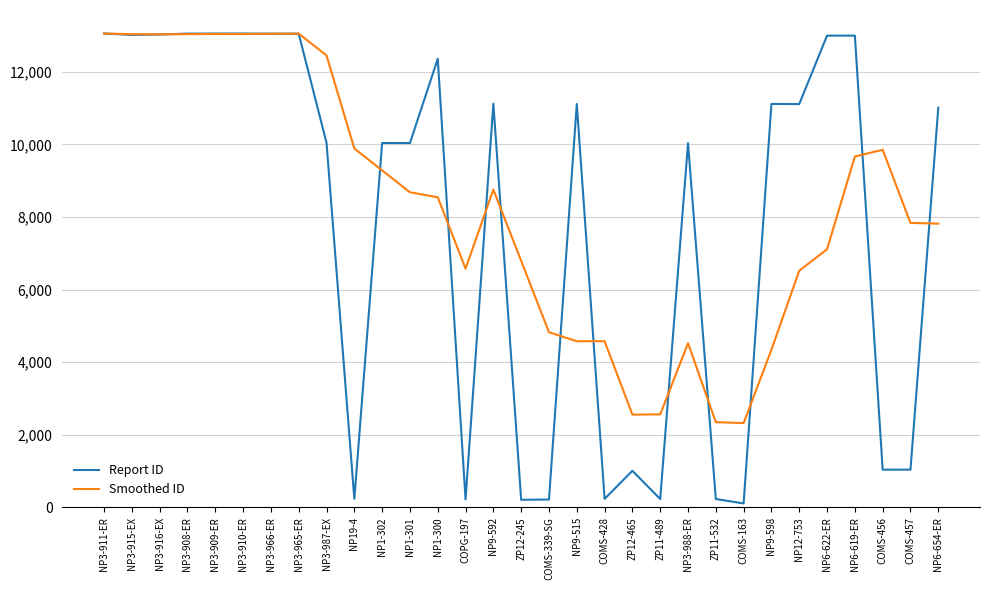

Between NP3-909-ER and COMS-428, which series saw the biggest shift?

Report ID